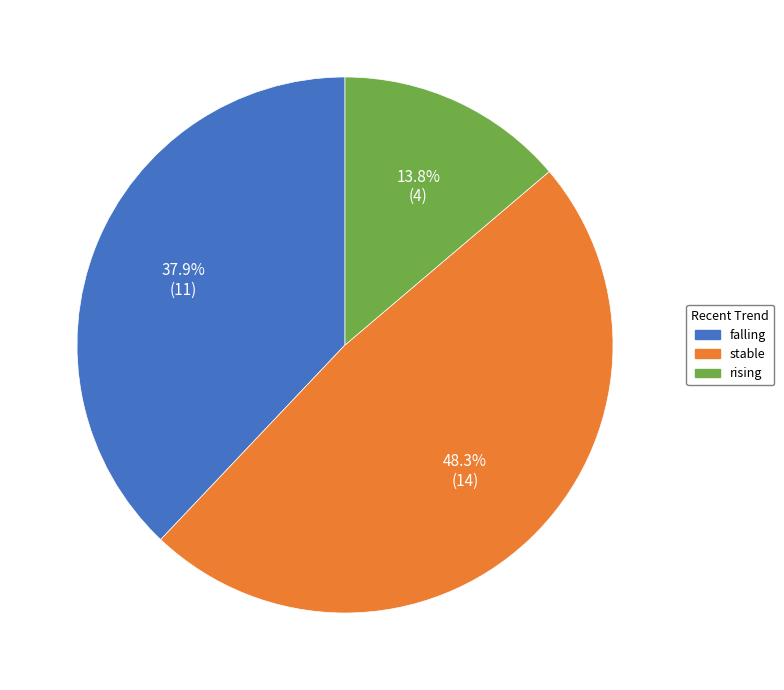

To the nearest percent, what is the difference between the largest and smallest slice percentages?

34%